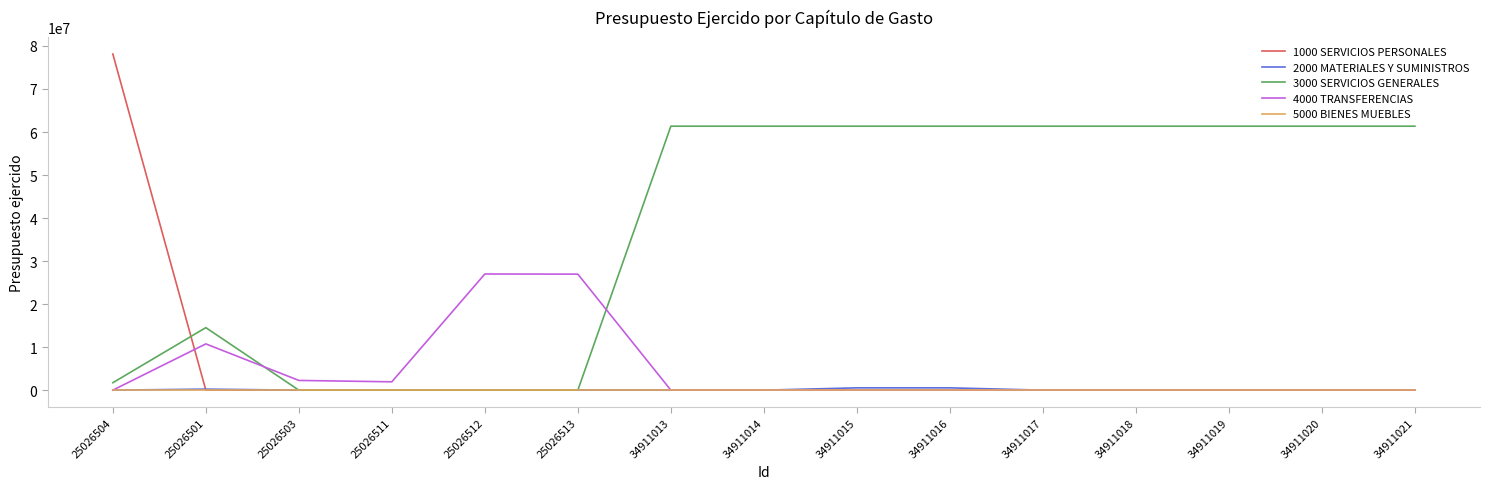

At how many categories does at least one series exceed 59471823?

10